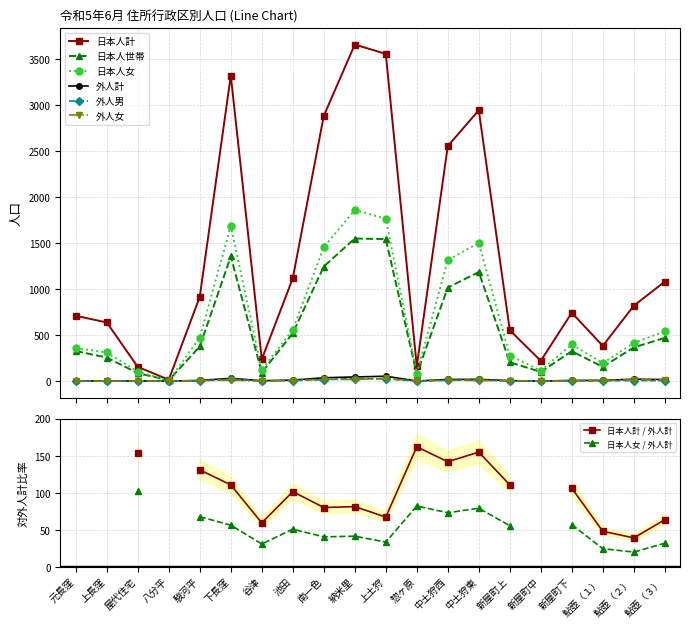

Which series ends up on top after the final intersection of 外人女 and 外人男?

外人女